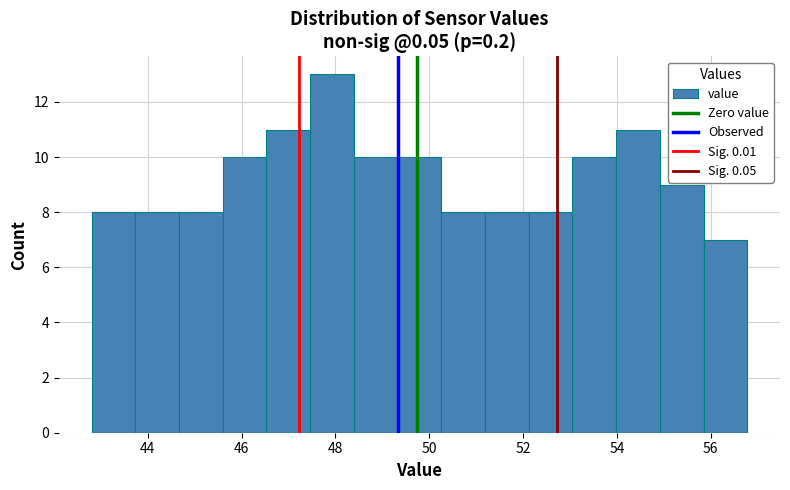

Reading left to right, list every bar in this chart as the range it spans on the x-axis followed by its height. Neither the bar edges nor the heights are printed on the chart, so give them approximately, as read against the axes.

42.8 to 43.8: 8
43.8 to 44.6: 8
44.6 to 45.6: 8
45.6 to 46.6: 10
46.6 to 47.4: 11
47.4 to 48.4: 13
48.4 to 49.4: 10
49.4 to 50.2: 10
50.2 to 51.2: 8
51.2 to 52.2: 8
52.2 to 53.0: 8
53.0 to 54.0: 10
54.0 to 55.0: 11
55.0 to 55.8: 9
55.8 to 56.8: 7